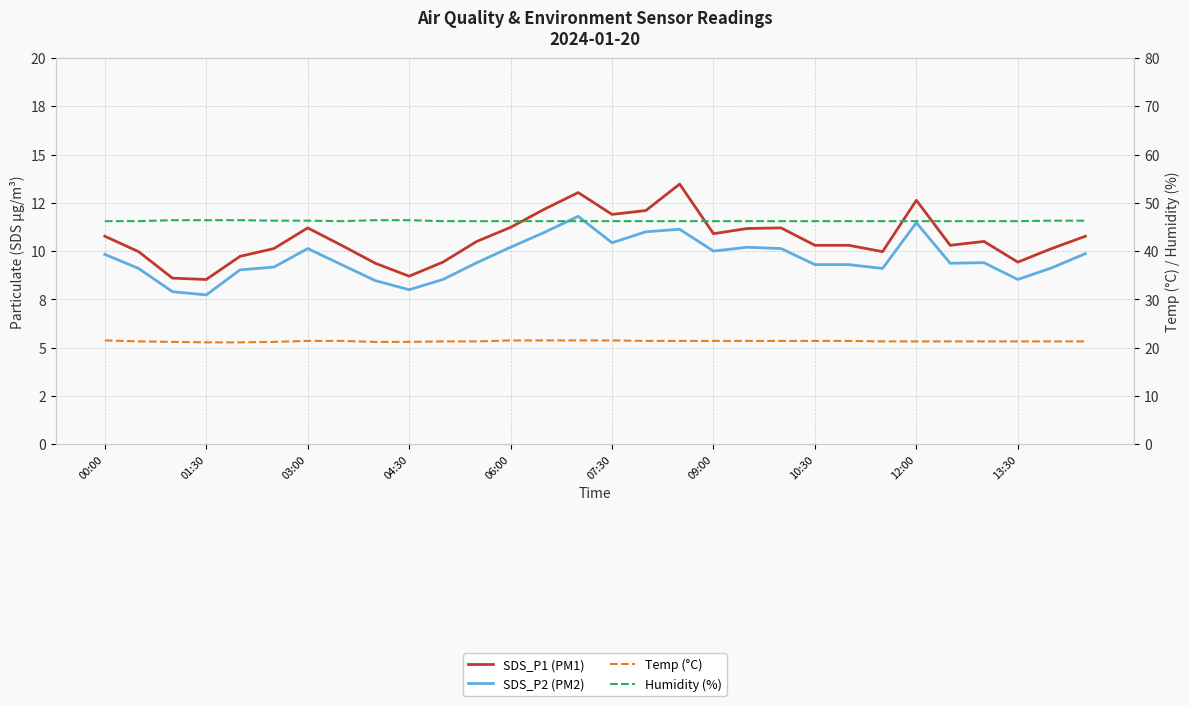

What is the sum of all SDS_P1 (PM1) values?

318.7